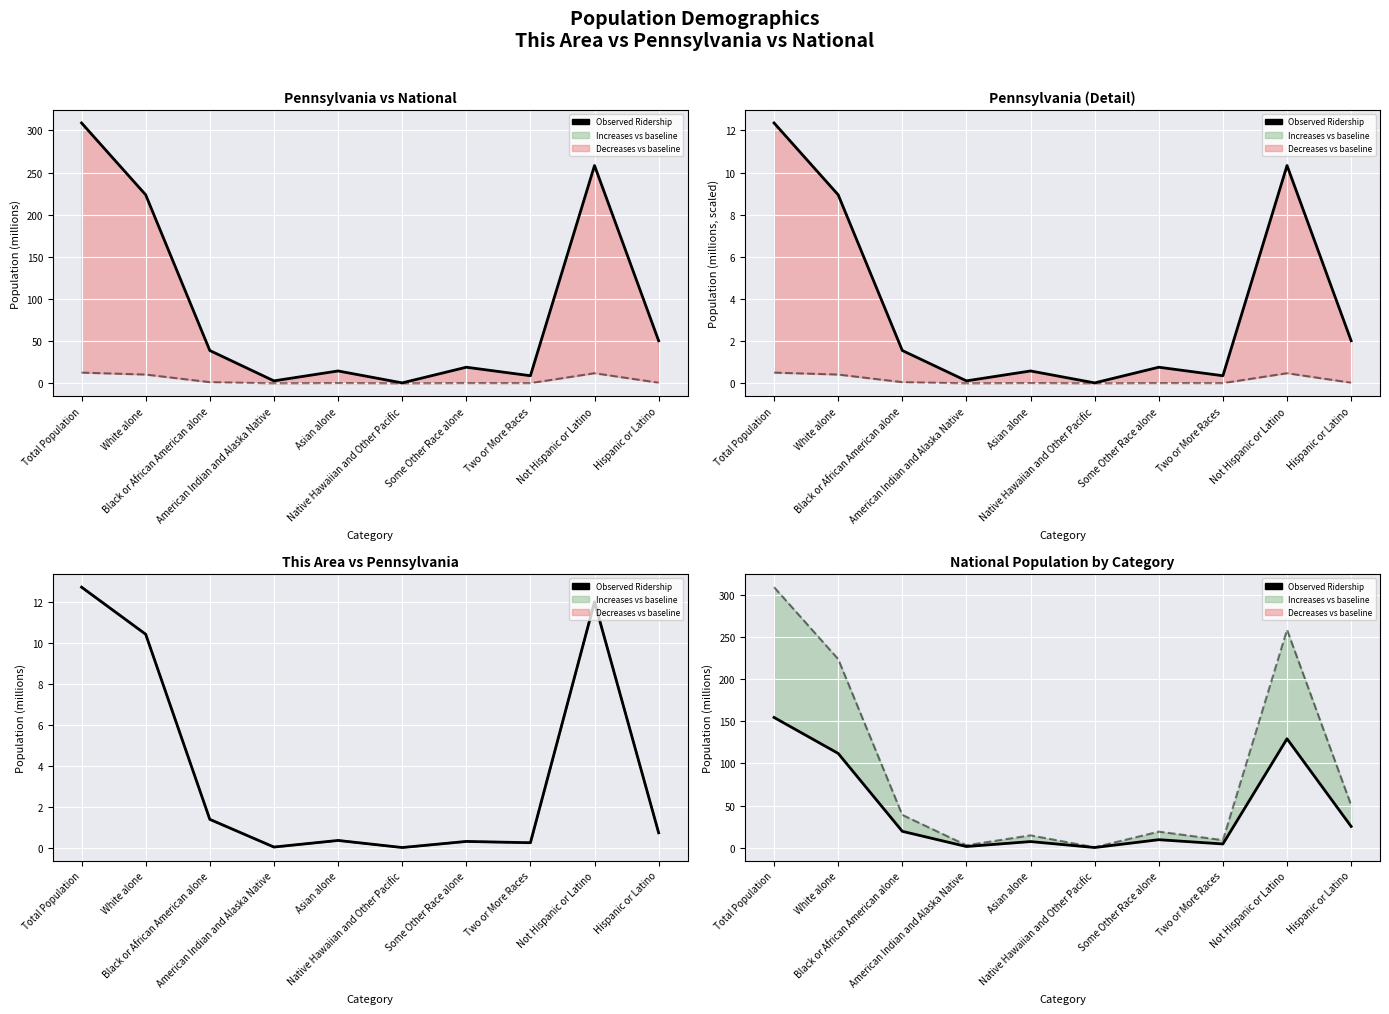

Rank the categories by value from lowest to highest.

Native Hawaiian and Other Pacific, American Indian and Alaska Native, Two or More Races, Asian alone, Some Other Race alone, Black or African American alone, Hispanic or Latino, White alone, Not Hispanic or Latino, Total Population